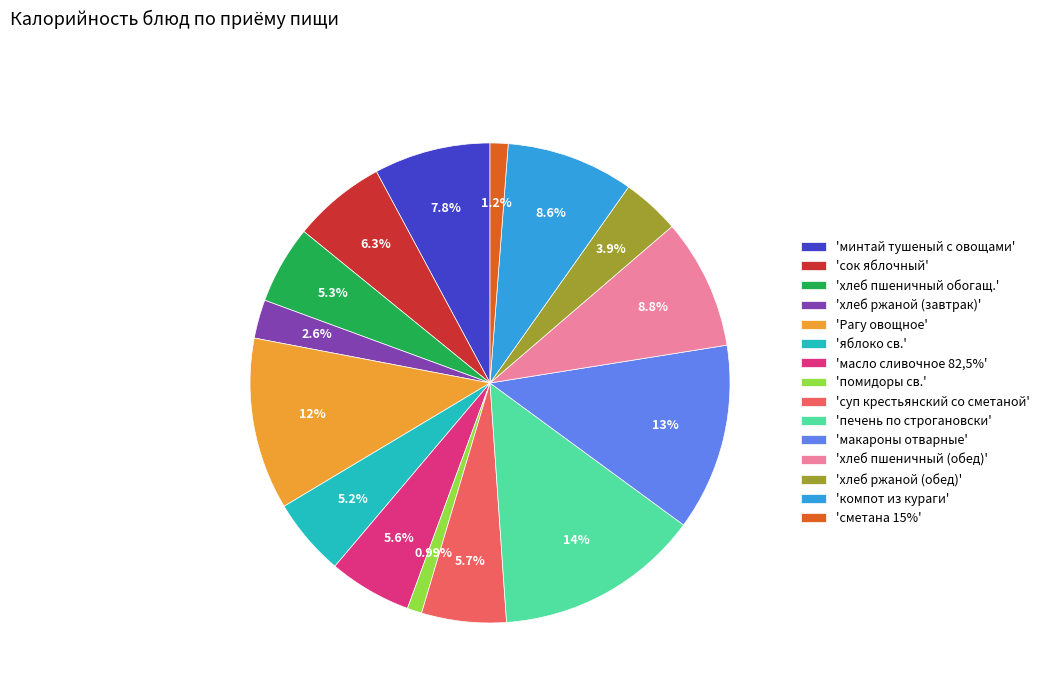

Is the sum of 'хлеб ржаной (обед)' and 'макароны отварные' greater than half?

No